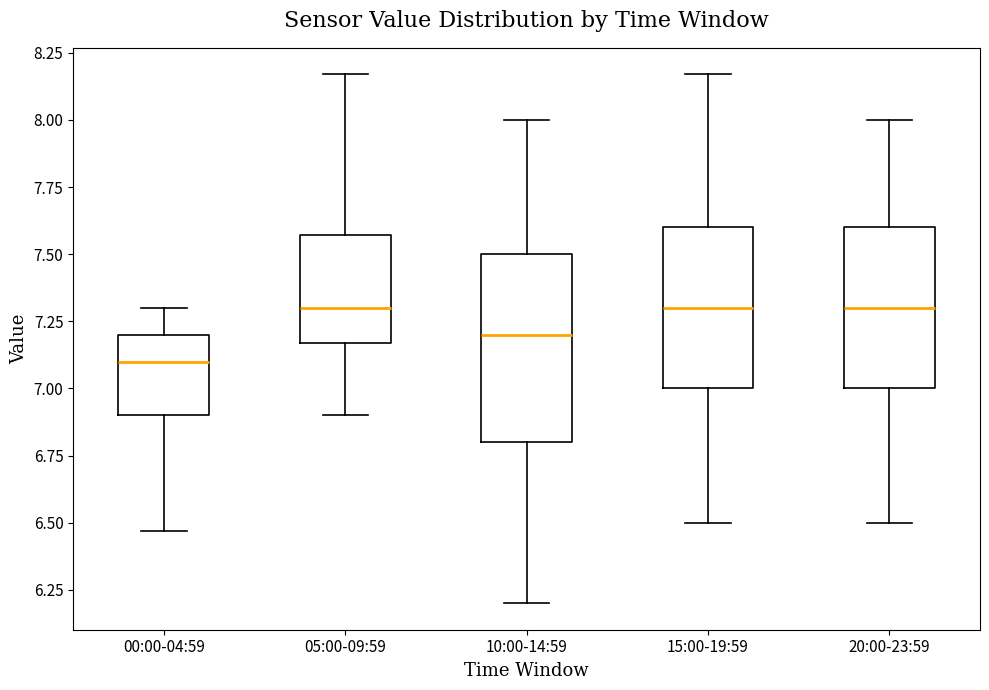

Where is the upper edge of the box for 15:00-19:59 on the y-axis? The values are not printed on the chart, so give them approximately, as read against the axis.

7.60